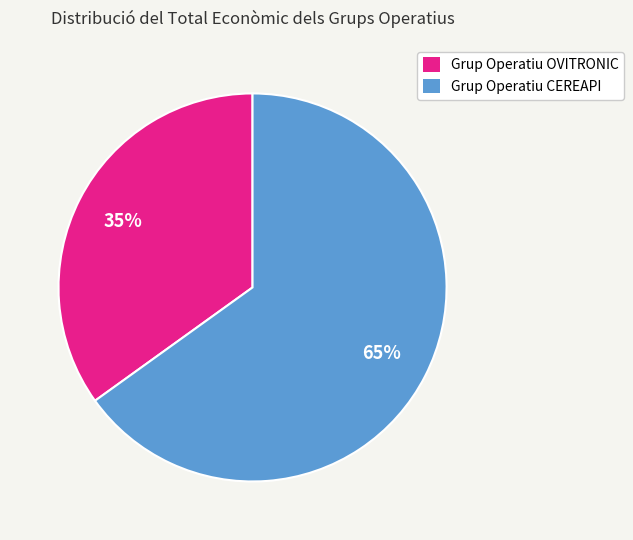

True or false: Grup Operatiu OVITRONIC accounts for 35% of the total.

True